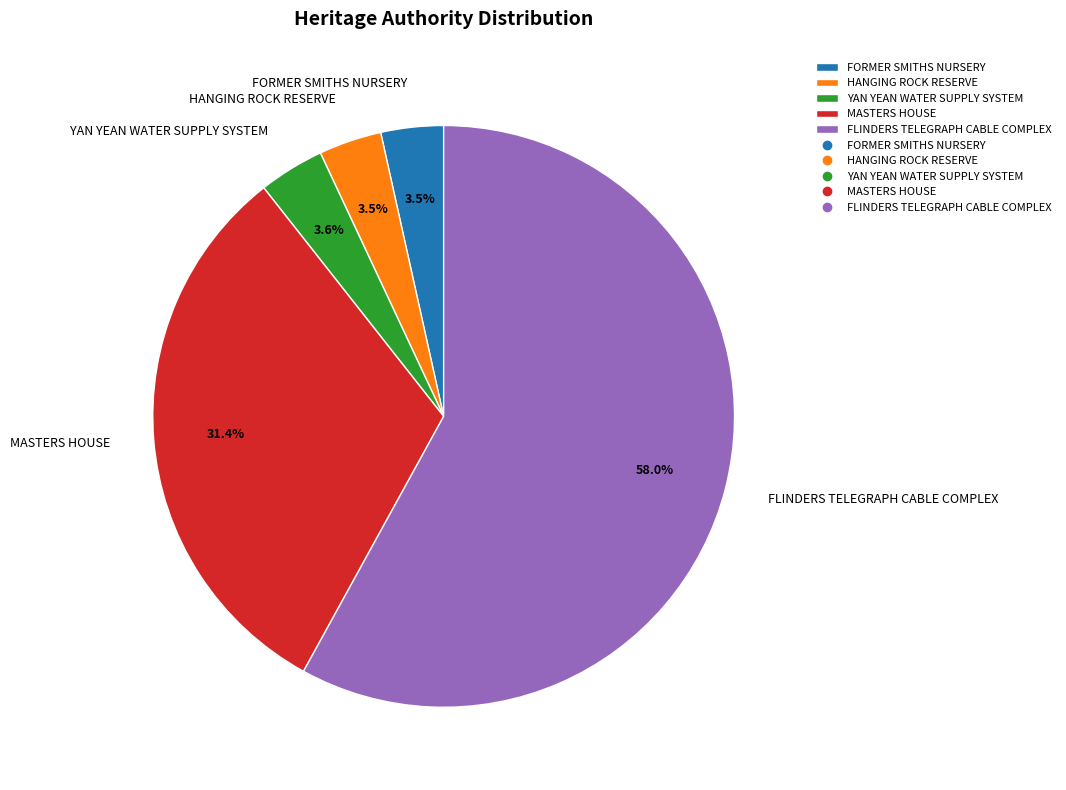

Which slice is the largest?

FLINDERS TELEGRAPH CABLE COMPLEX